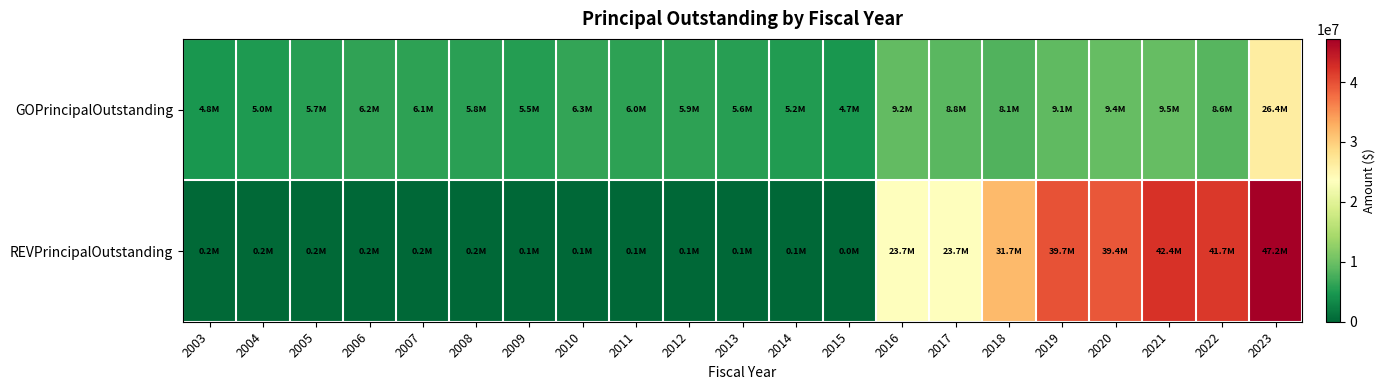

Which has a higher value, 2010 or 2019?

2019